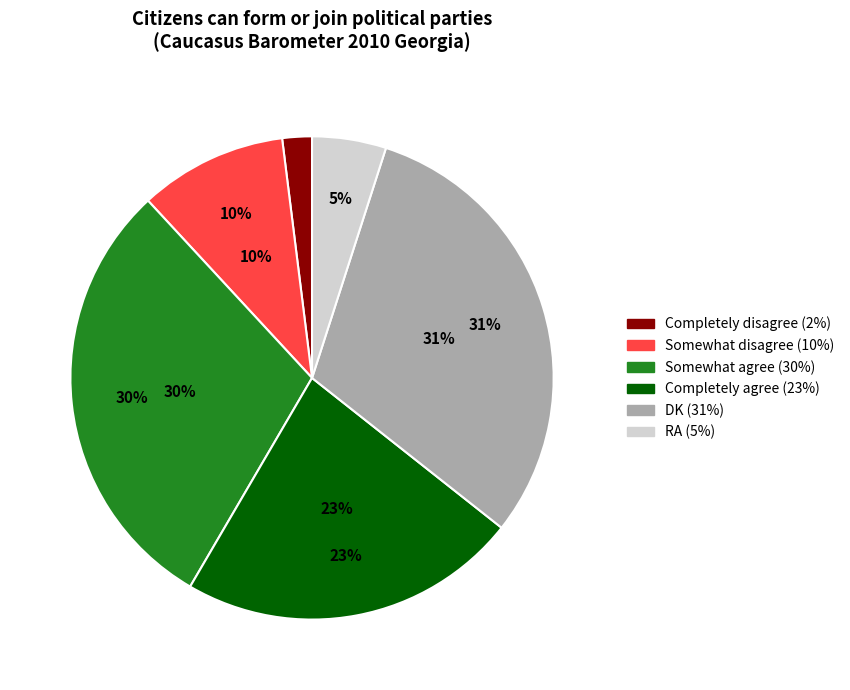

Which category has the smallest portion of the pie?

Completely disagree